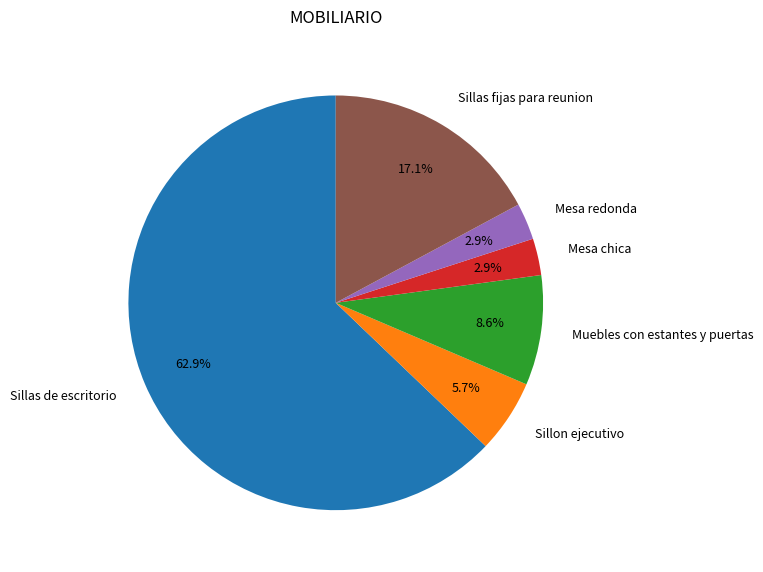

The Sillas fijas para reunion slice represents 11% of the pie. True or false?

False